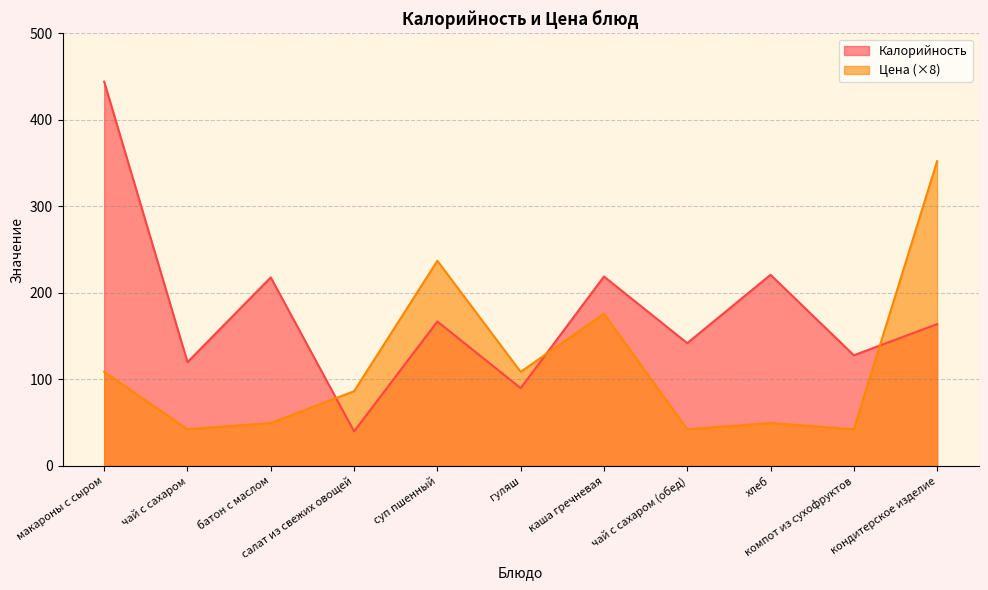

What is the approximate value of Калорийность at компот из сухофруктов?

128.0